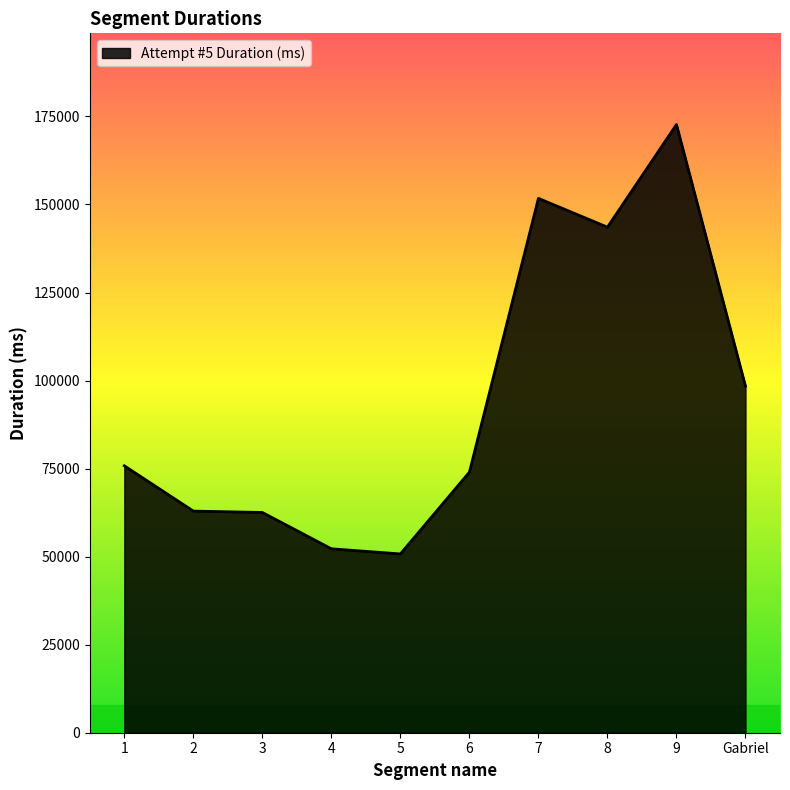

How many values are below 75795?

5